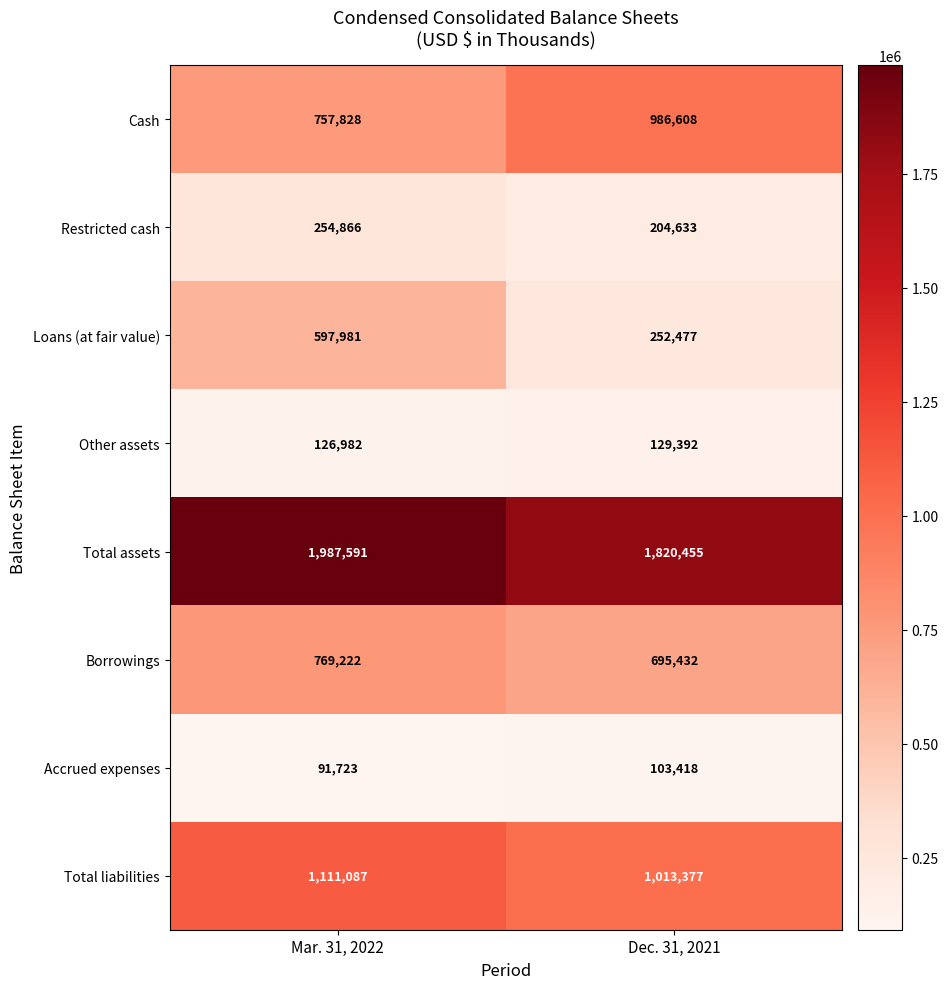

What is the difference between the maximum and minimum values in the Total liabilities series?

97710